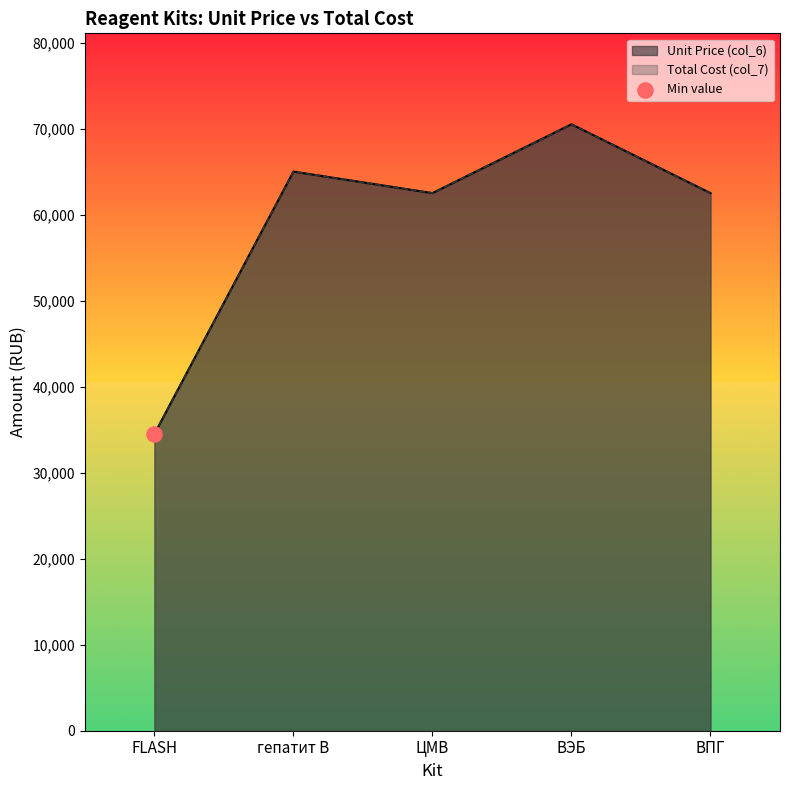

At which category is the sum across all series the highest?

ВЭБ